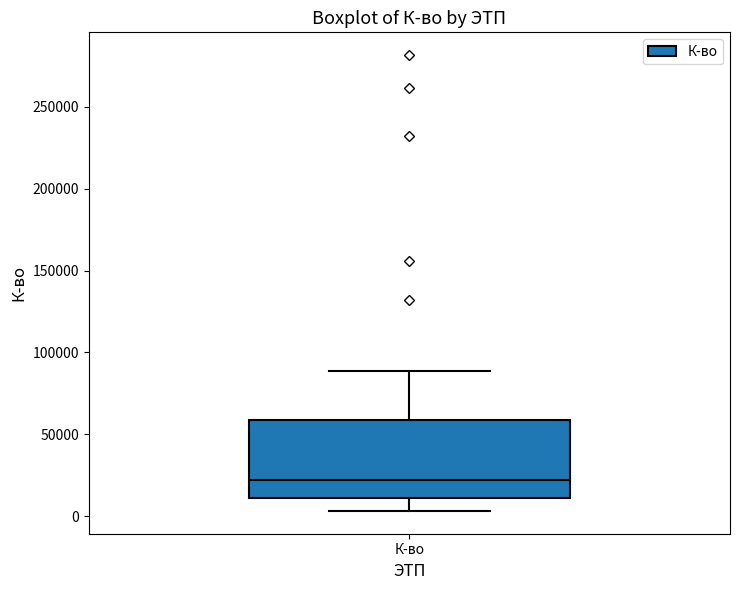

Transcribe this box plot: give where the median line is, the range the box spans, and where the two whiskers end, as read against the y-axis. The values are not printed on the chart, so give them approximately, as read against the axis.

median 20000, box 10000 to 60000, whiskers 5000 to 90000